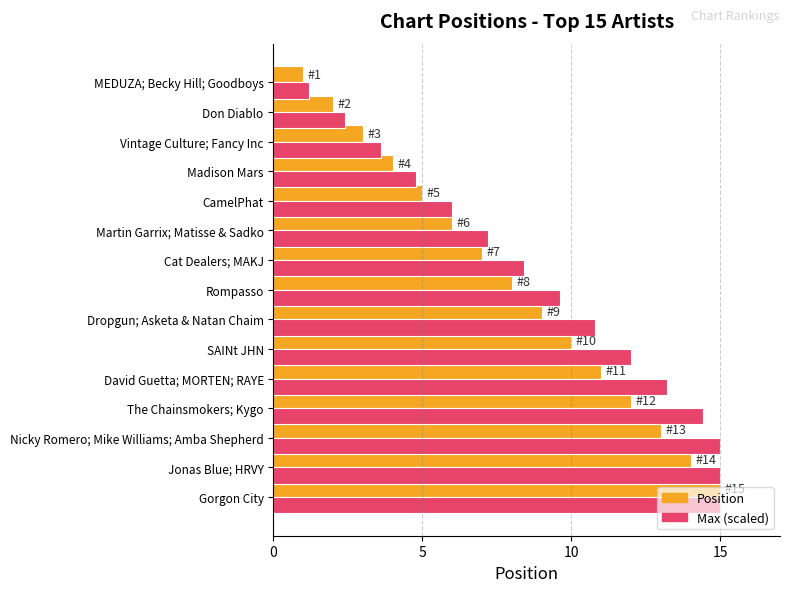

Read the Position value at Don Diablo.

2.0